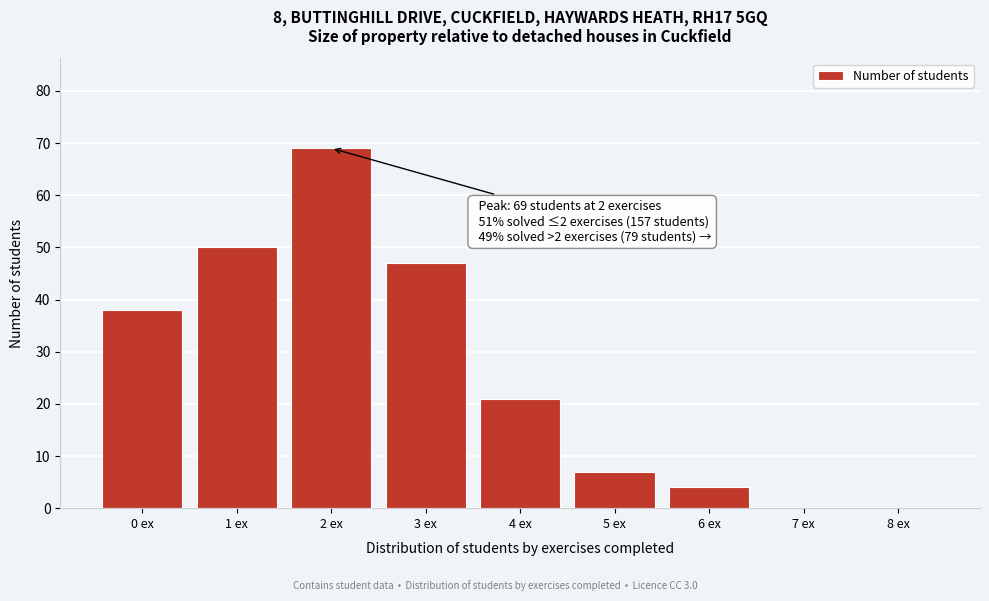

Reading right to left, what are all the values shown in this chart?

8 ex=0	7 ex=0	6 ex=4	5 ex=7	4 ex=21	3 ex=47	2 ex=69	1 ex=50	0 ex=38